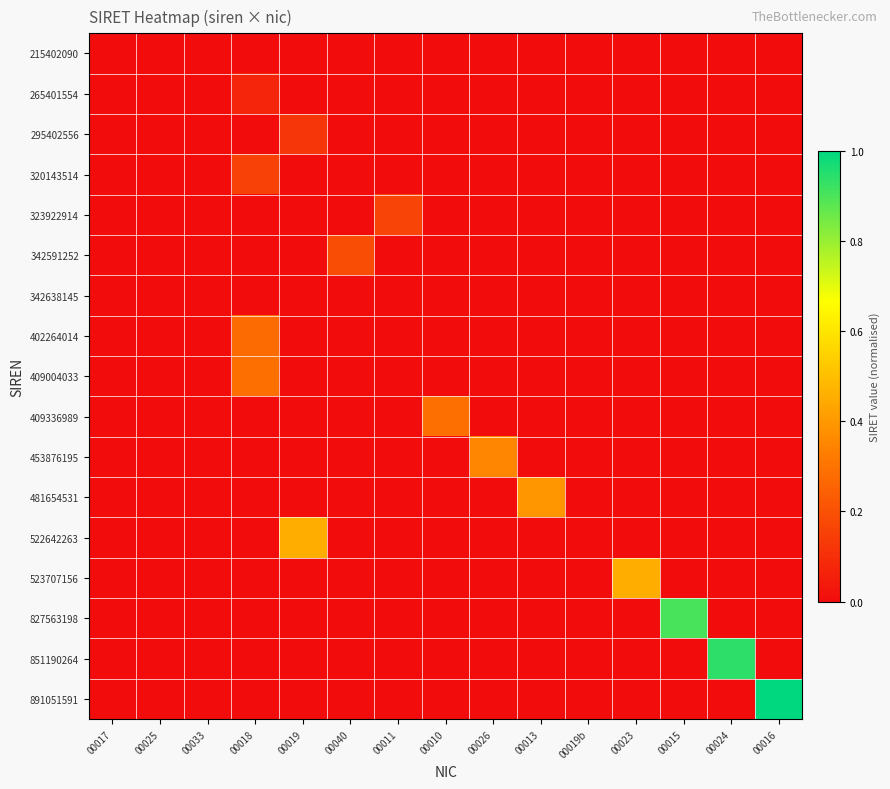

At which category is the sum across all series the highest?

00016